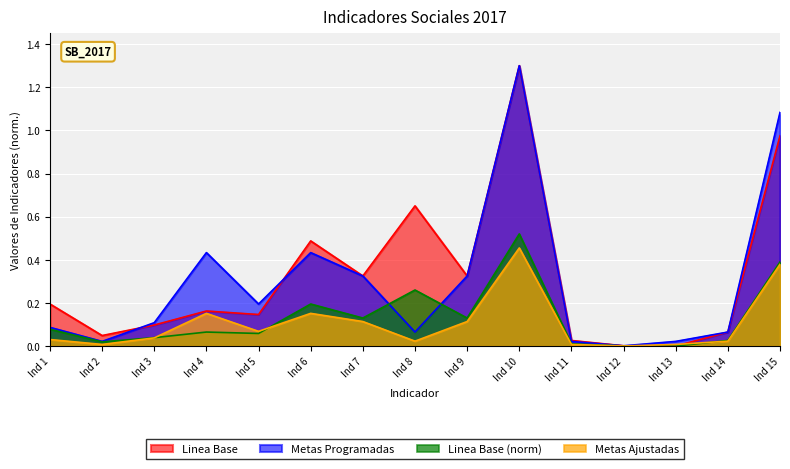

What is the average value of the Metas Ajustadas series?

0.1